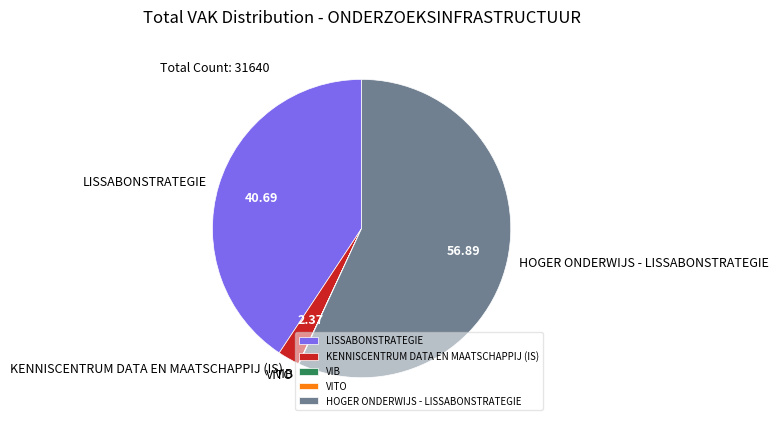

What is the largest slice in the pie chart?

HOGER ONDERWIJS - LISSABONSTRATEGIE